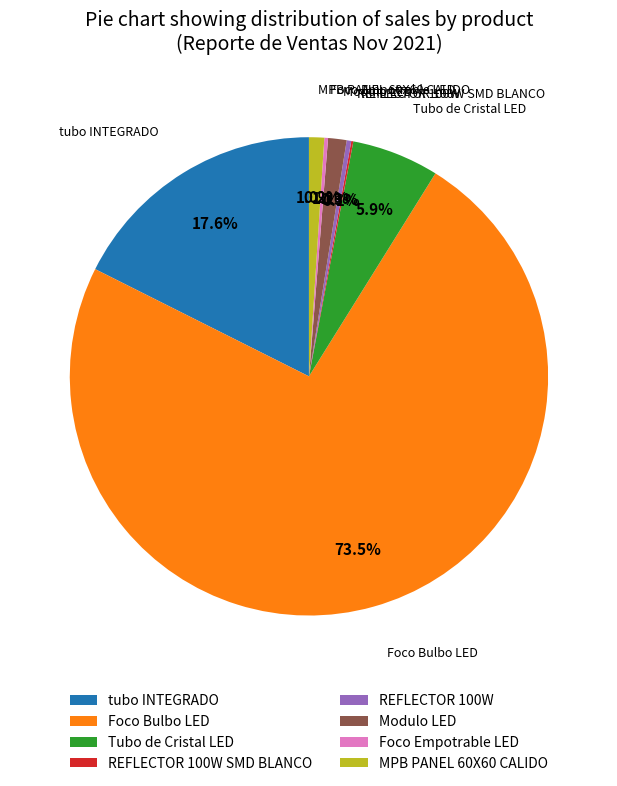

Does Foco Bulbo LED account for over 50% of the chart?

Yes